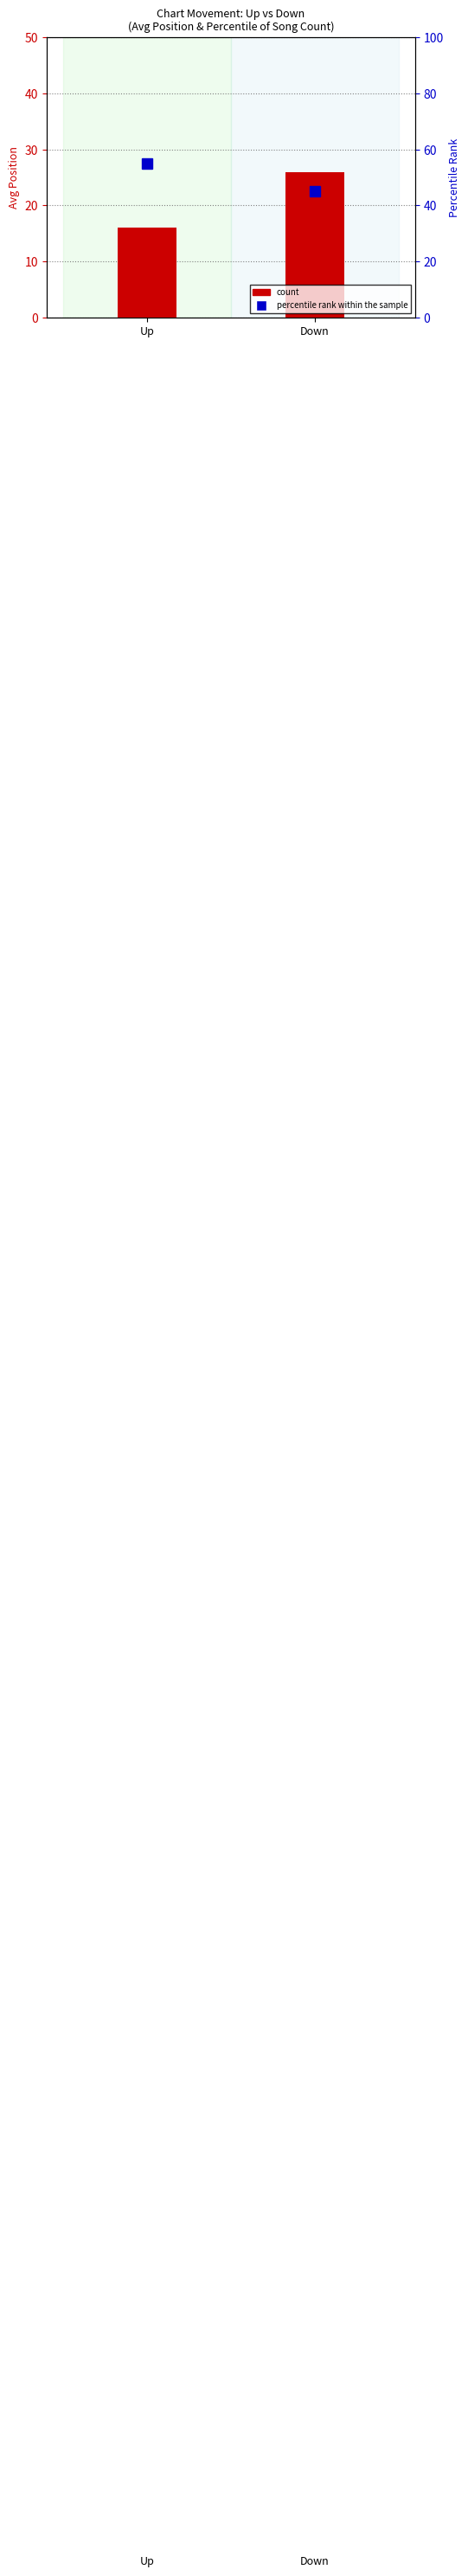

Rank the series by their maximum value, from lowest to highest.

count, percentile rank within the sample